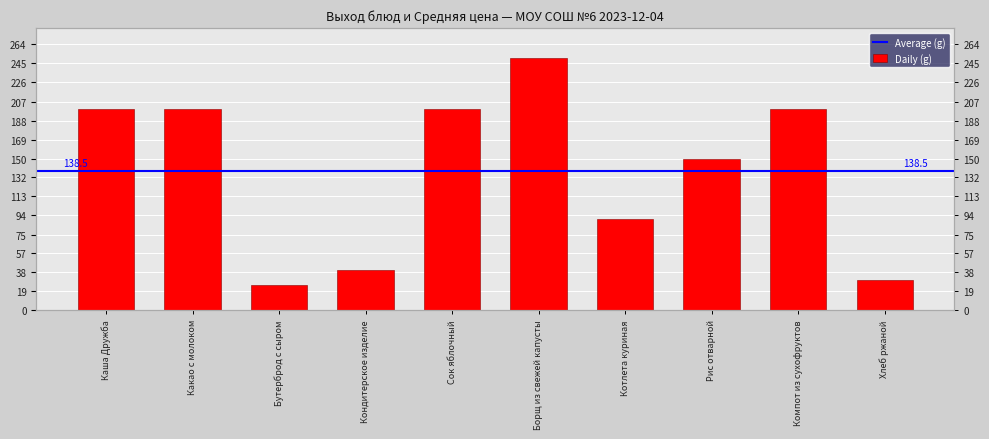

Are the bars horizontal?

No